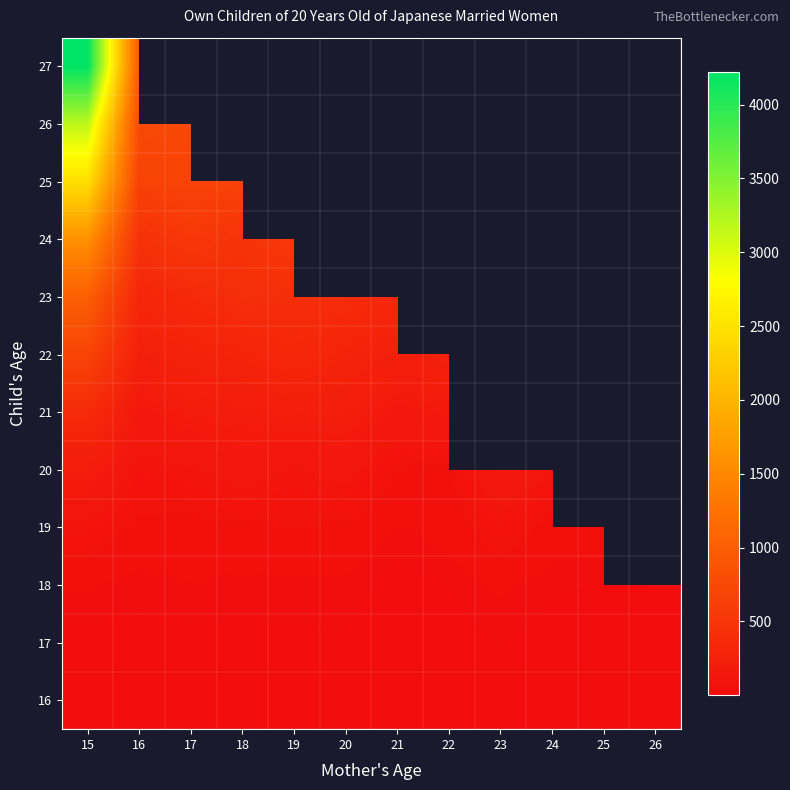

What is the minimum value shown in the chart?

1.0